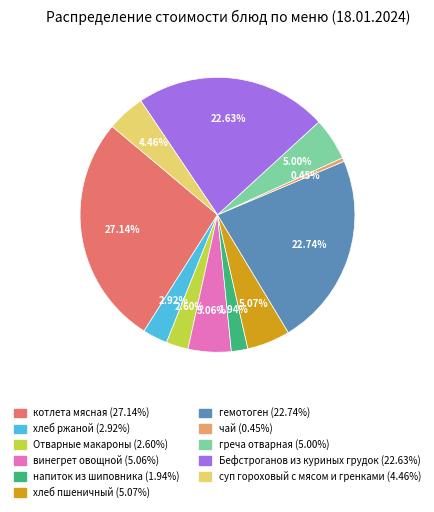

What is the ratio of the value at Отварные макароны to the value at греча отварная?

0.5